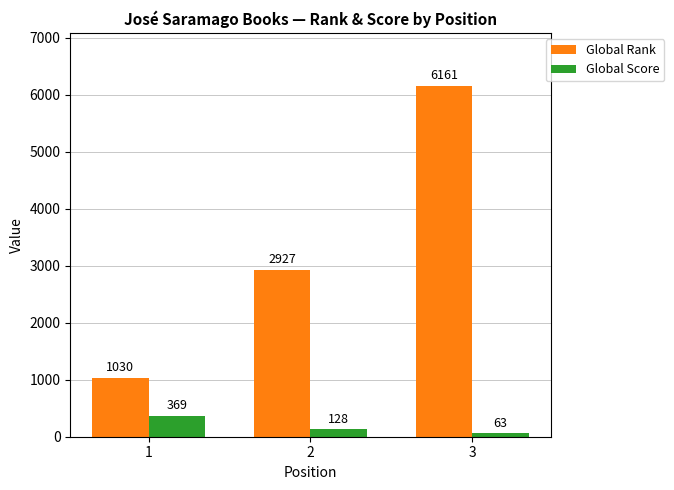

Is the value of Global Rank at 1 greater than the value of Global Score at 2?

Yes